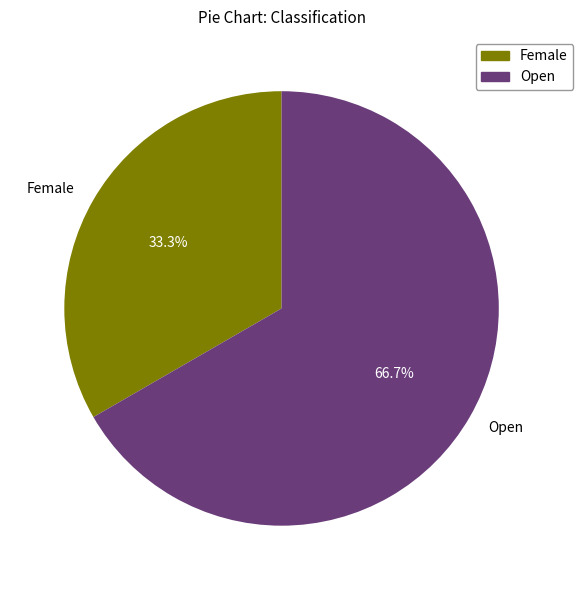

Between Open and Female, which is larger?

Open